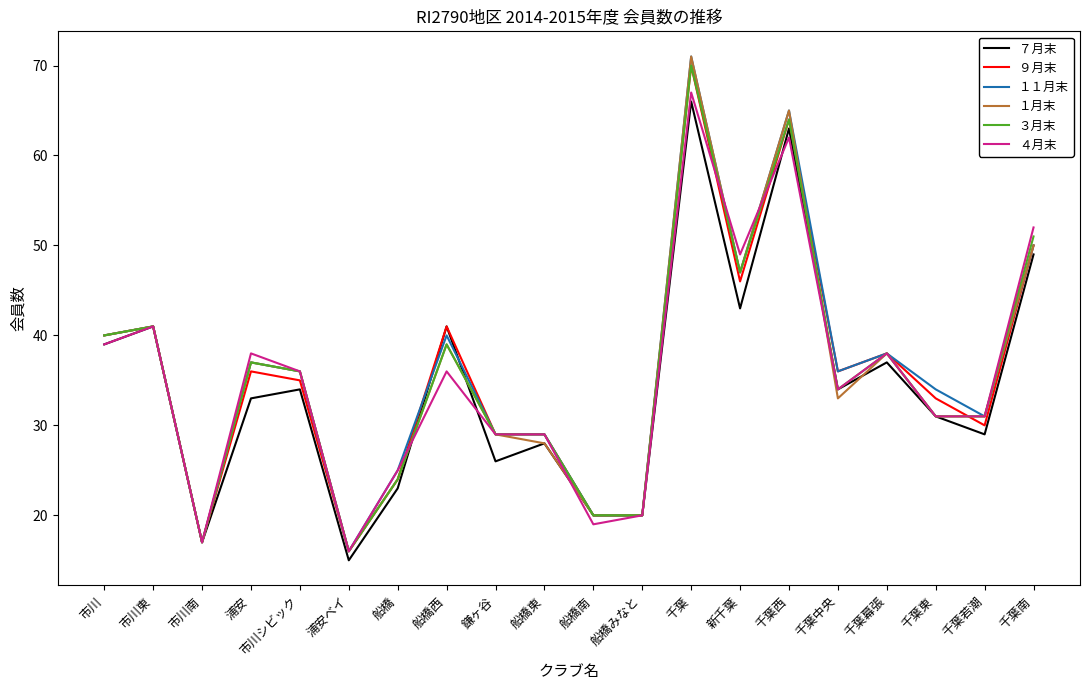

Does the chart display data point markers on the line(s)?

No